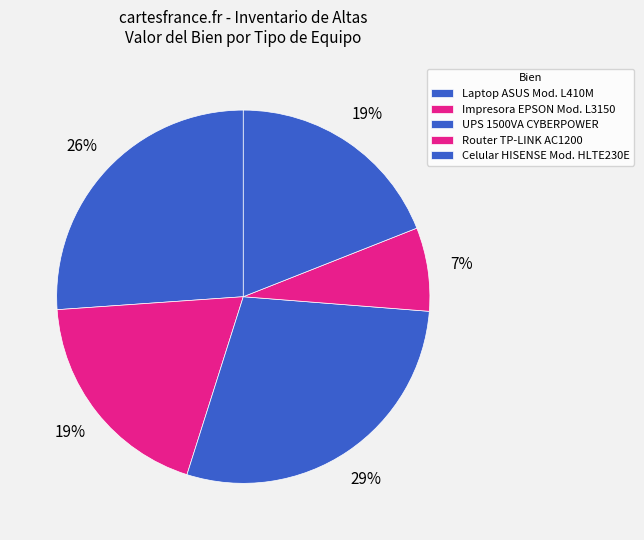

To the nearest percent, what is the average slice percentage?

20%